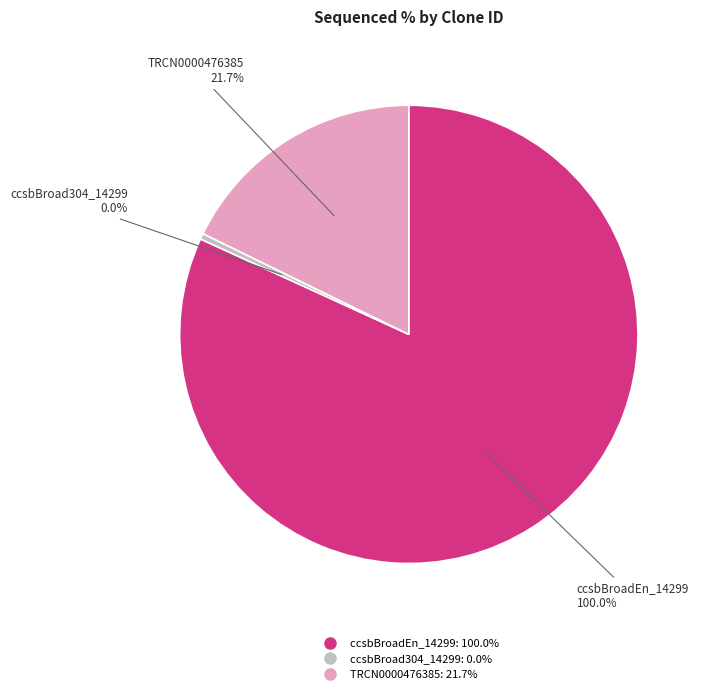

Combined, do ccsbBroad304_14299 and TRCN0000476385 account for over 50%?

No